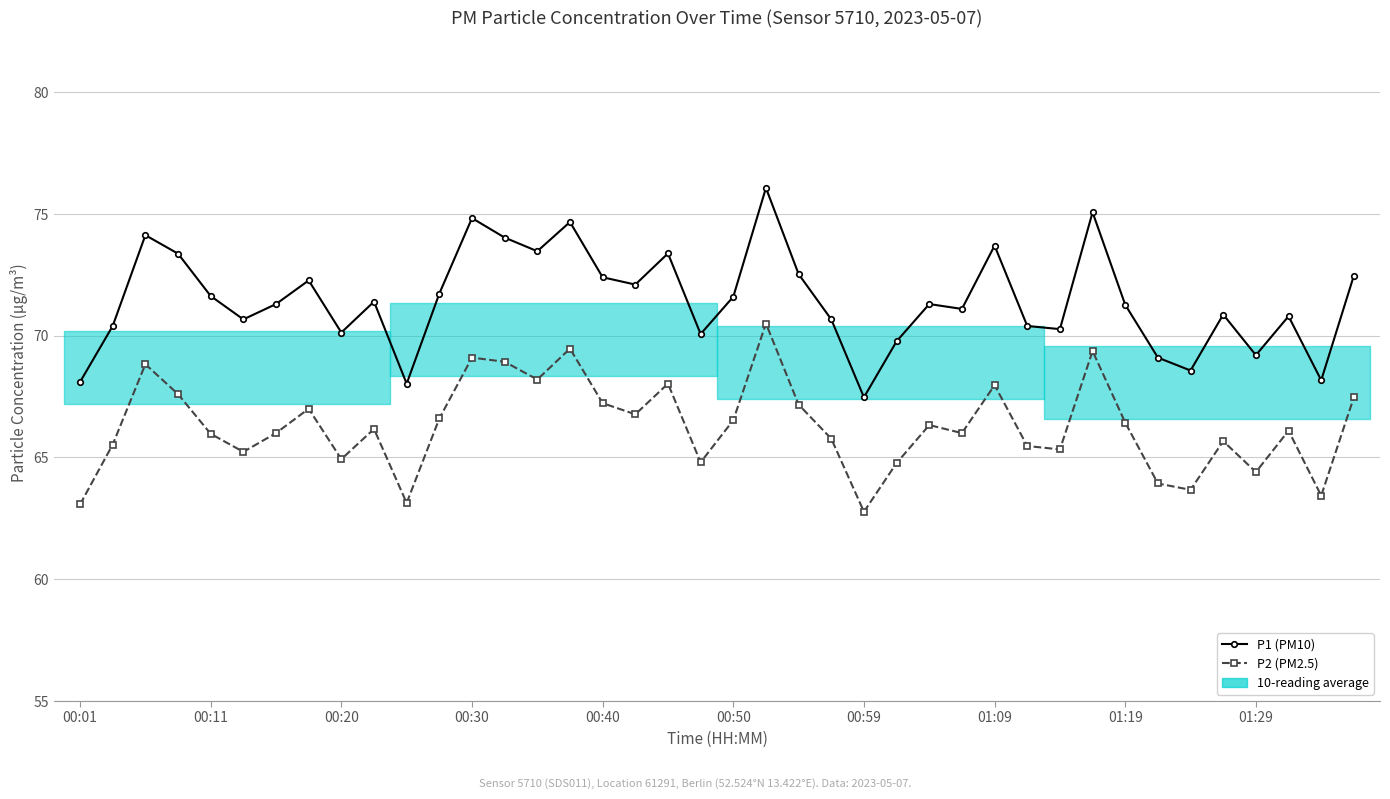

What is the lowest value of the P1 (PM10) series?

67.5